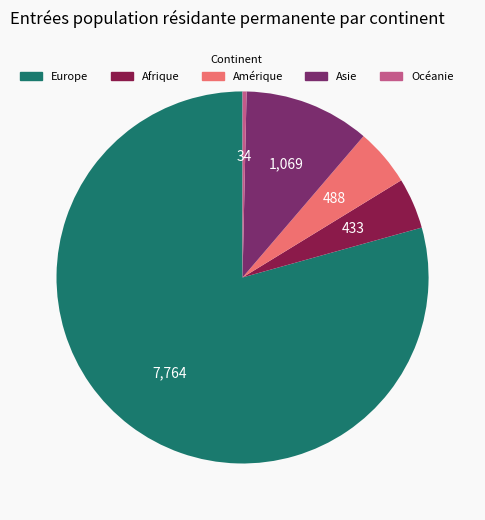

True or false: Europe accounts for 67% of the total.

False